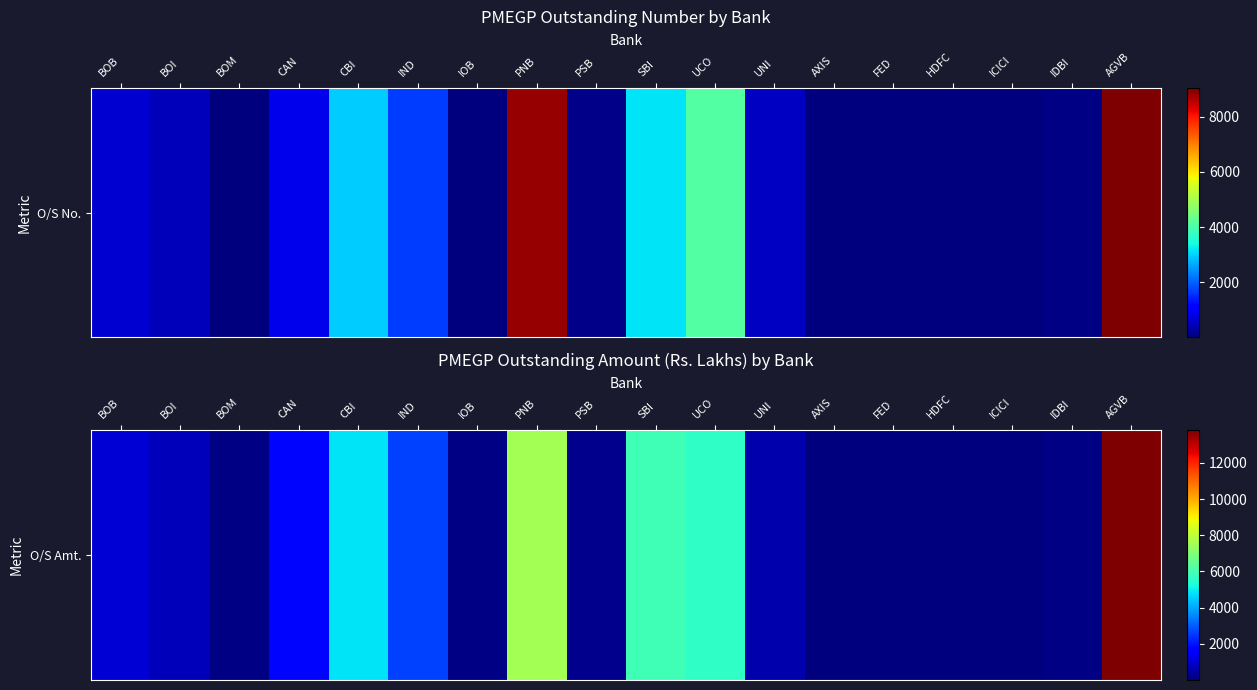

What is the smallest value displayed?

2.2